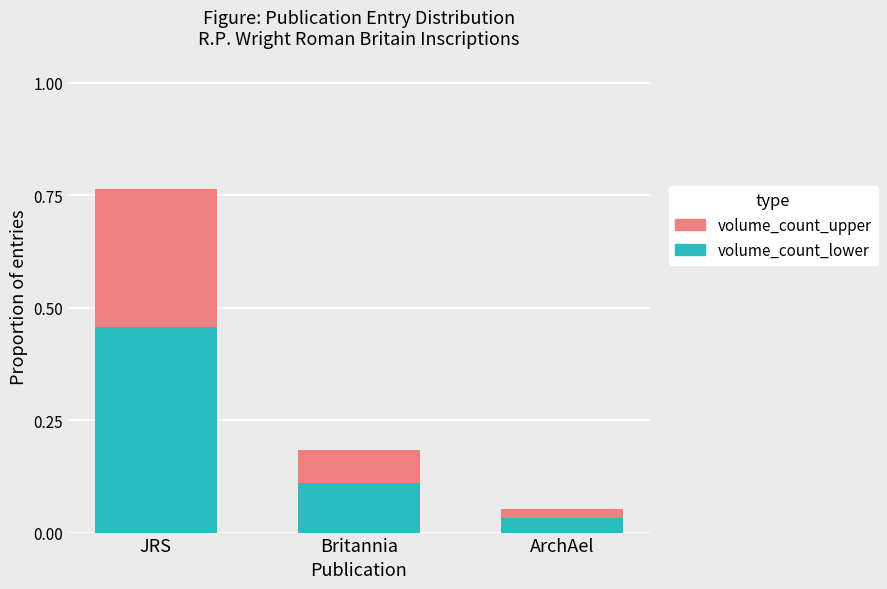

List the labels in order of volume_count_lower value, smallest first.

ArchAel, Britannia, JRS